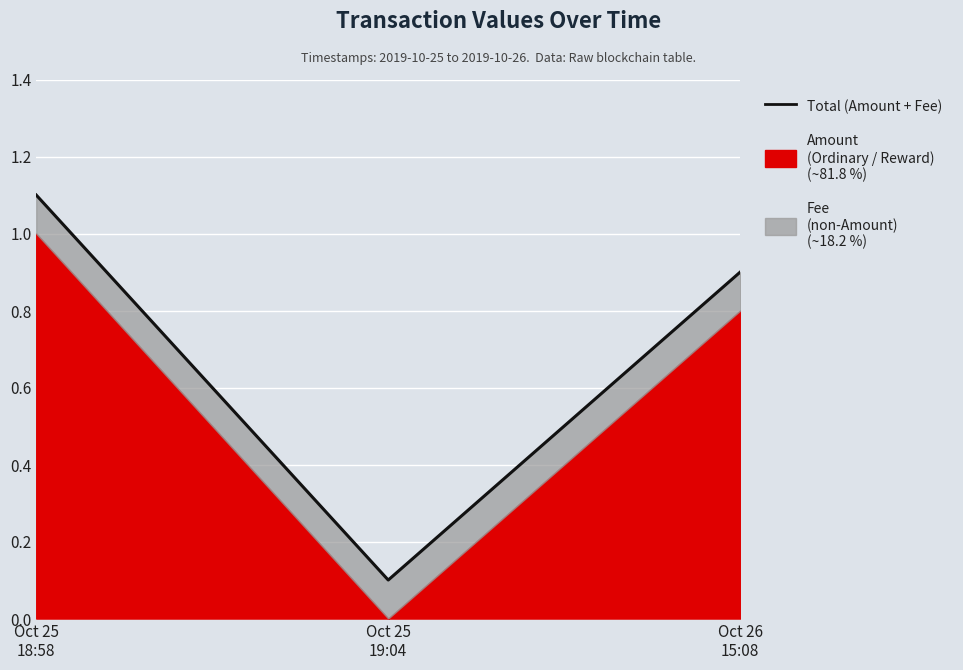

What is the difference between the second highest and minimum values?

0.8